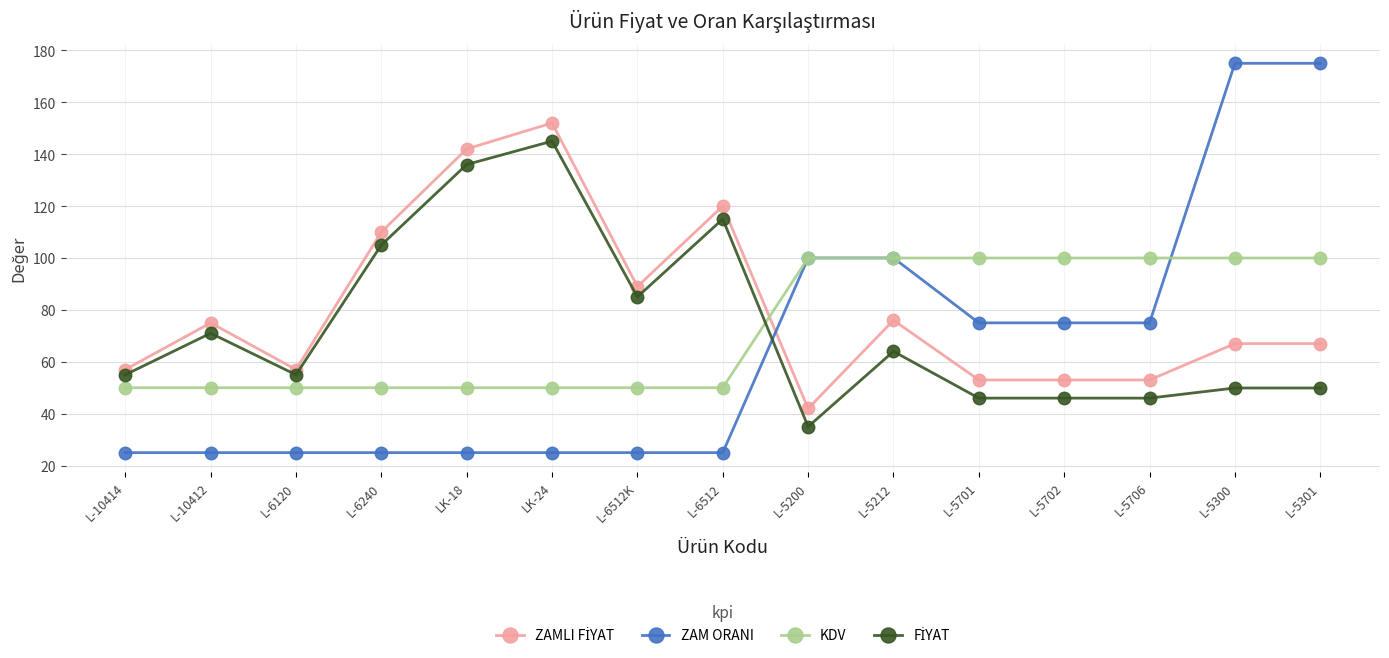

Which series has the widest spread of values?

ZAM ORANI